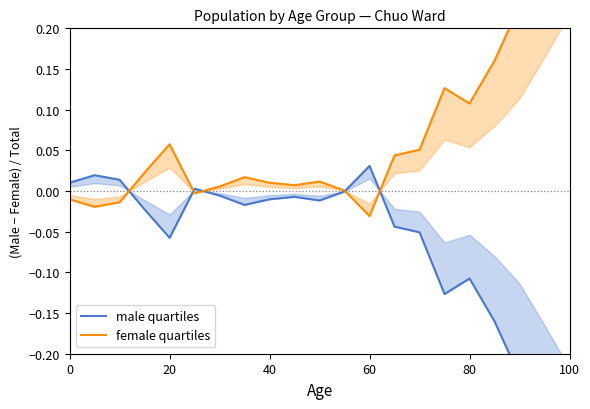

Which series has the largest total across all categories?

female quartiles